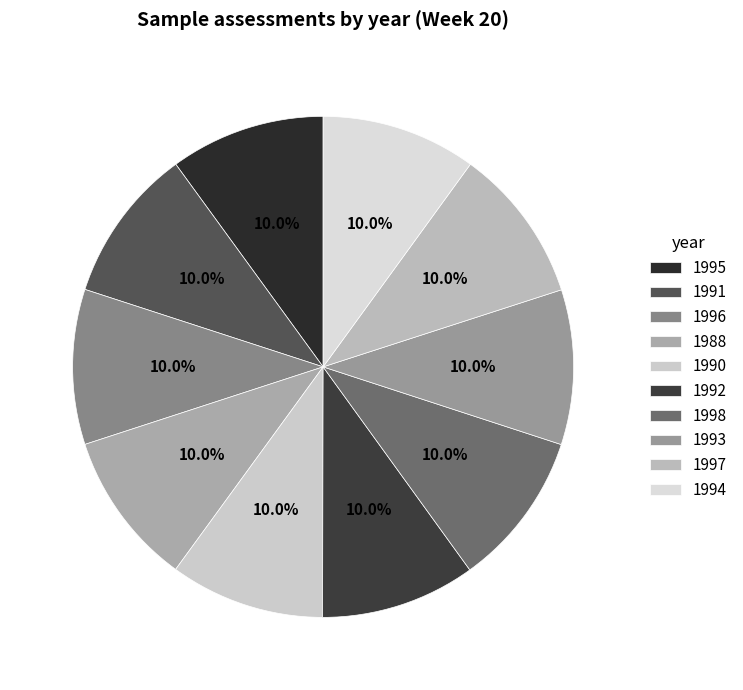

What is the total percentage of 1990 and 1995?

20.0%